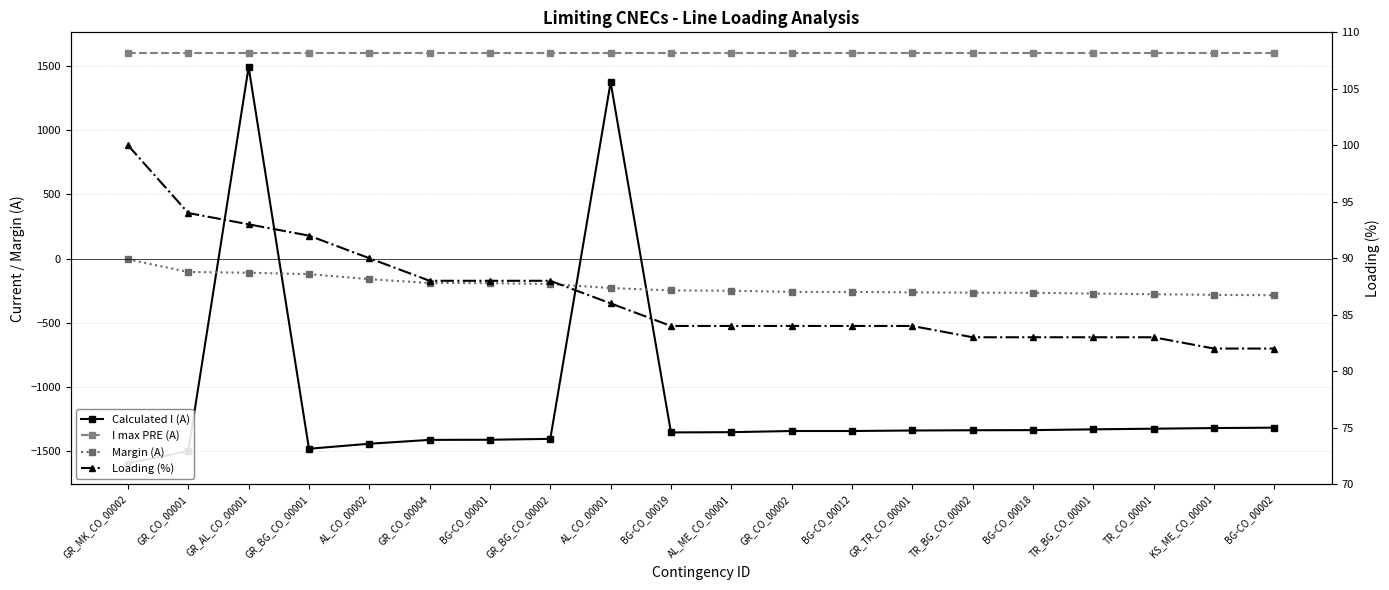

How many data points in Loading (%) are less than 84?

6